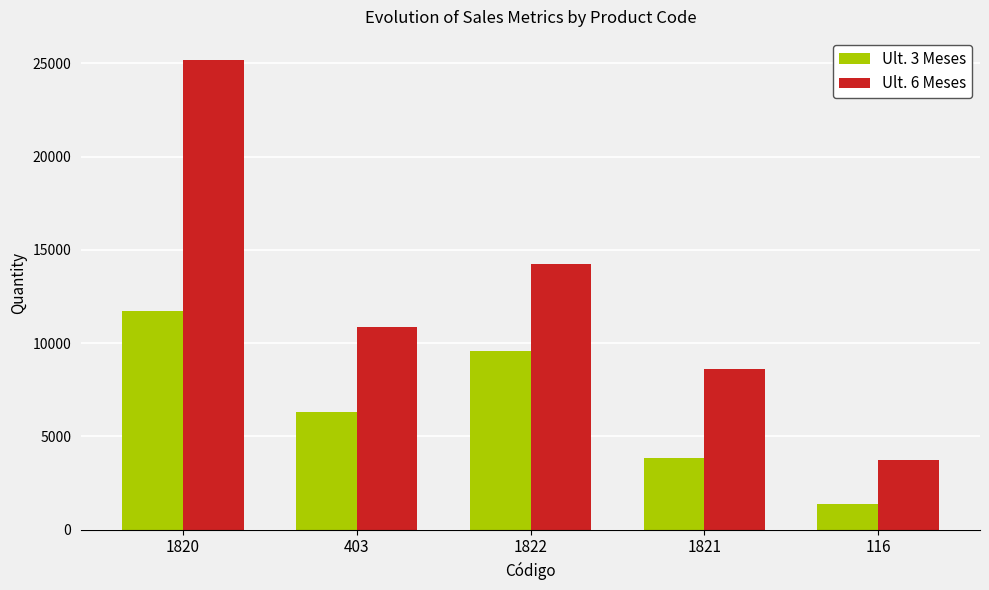

Where is Ult. 3 Meses nearest to the value 6563?

403